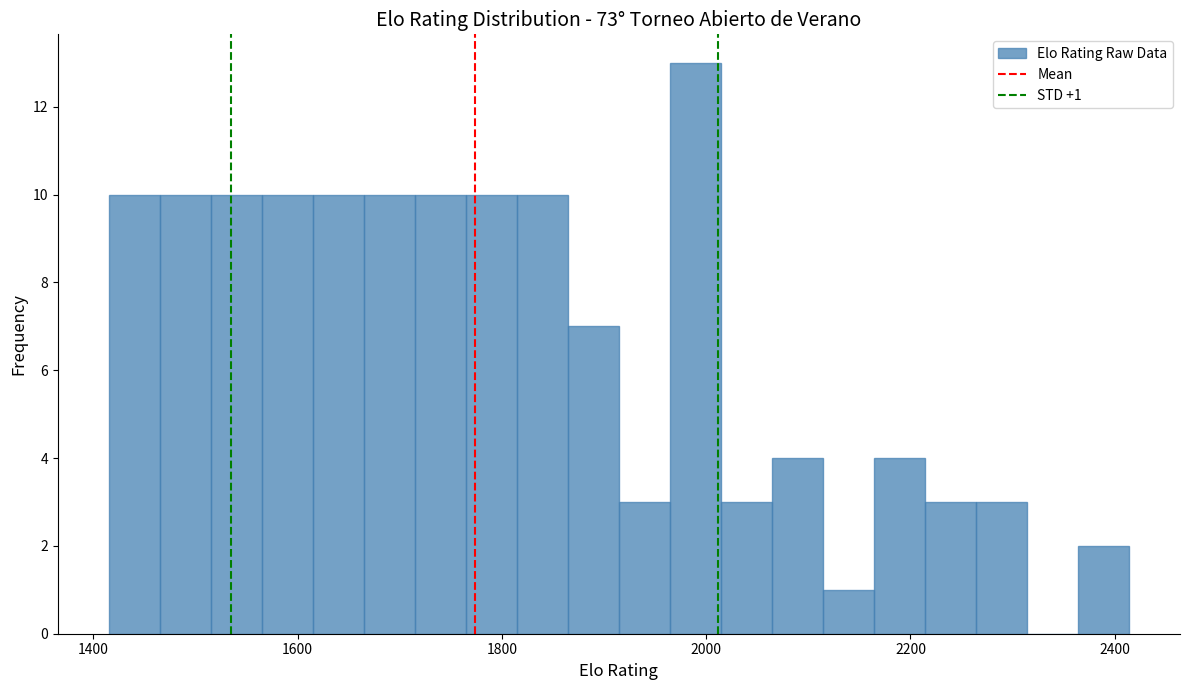

Around what value on the x-axis is the tallest bar? Give the approximate position of its centre, as read against the axis.

1980